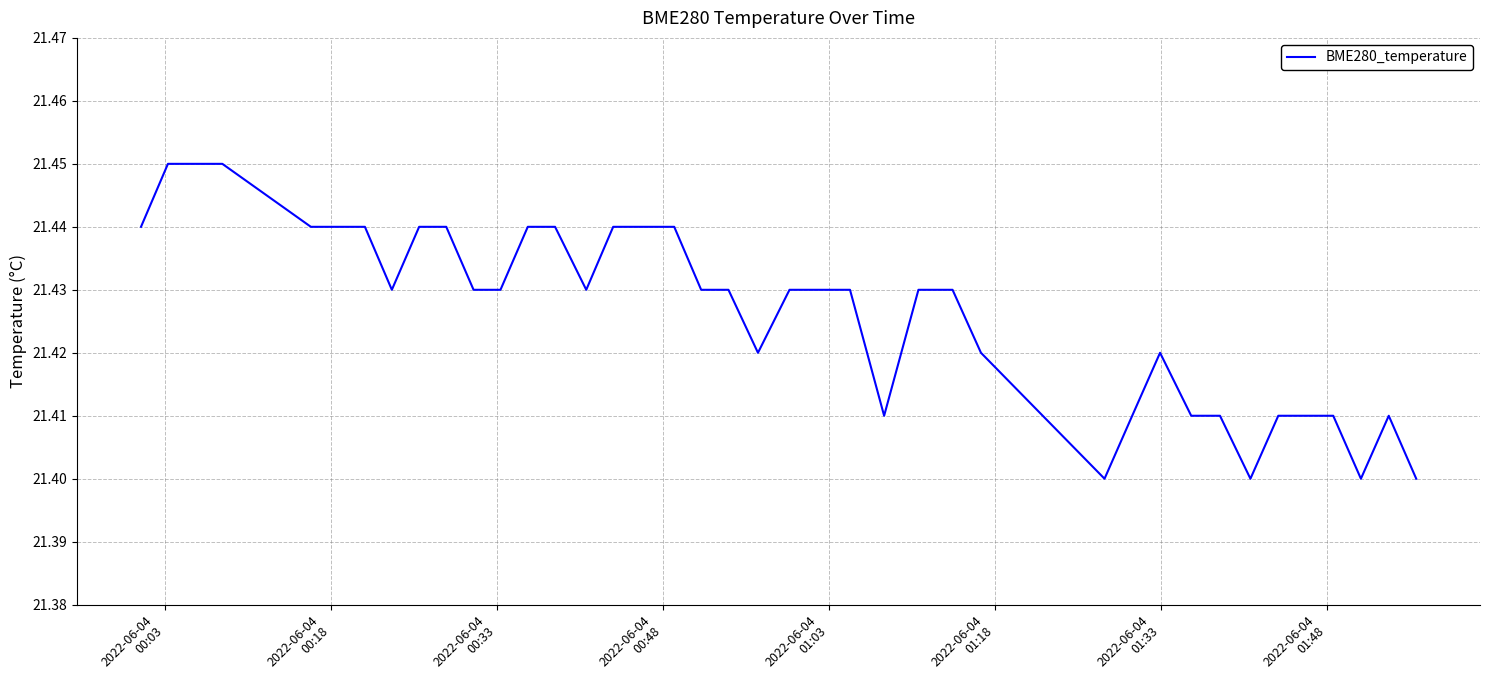

How many lines are shown in the chart?

1